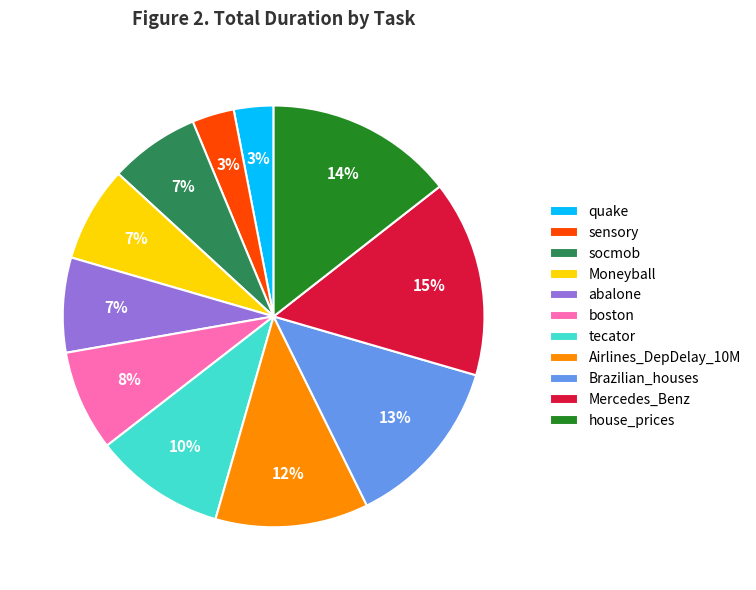

To the nearest percent, what is the average slice percentage?

9%